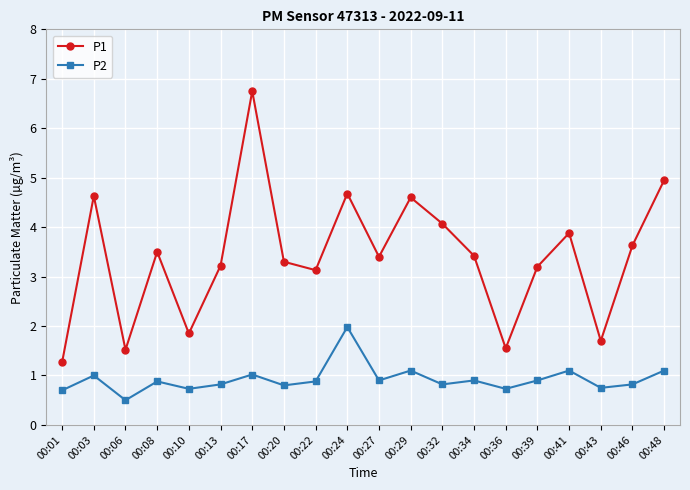

What are all the series names shown in the legend?

P1, P2